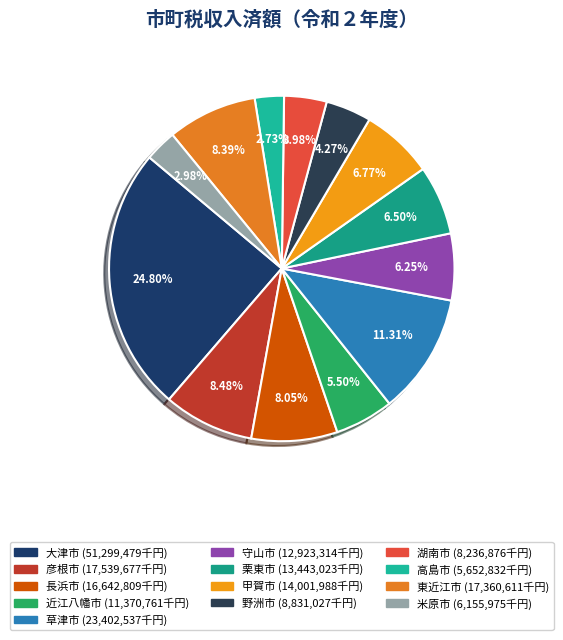

What is the change in value from 栗東市 to 野洲市?

-4611996